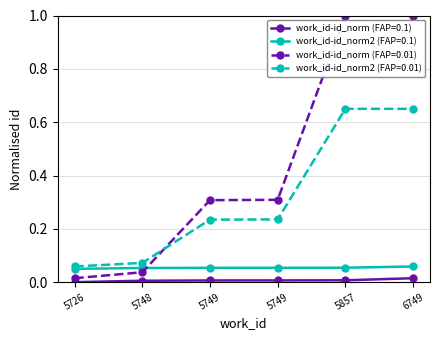

Is this an area chart (filled region under the line)?

No